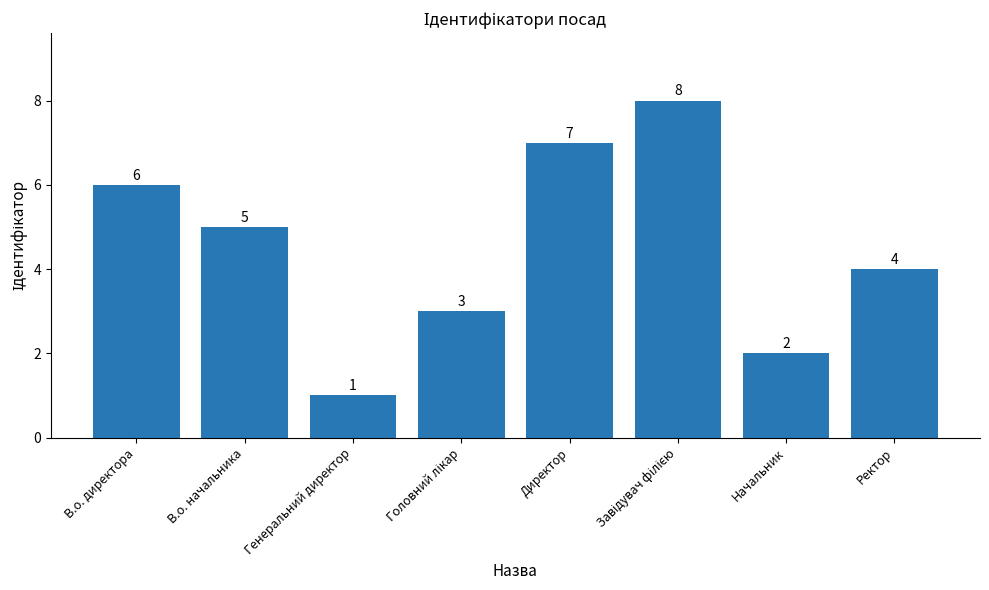

What is the maximum value shown in the chart?

8